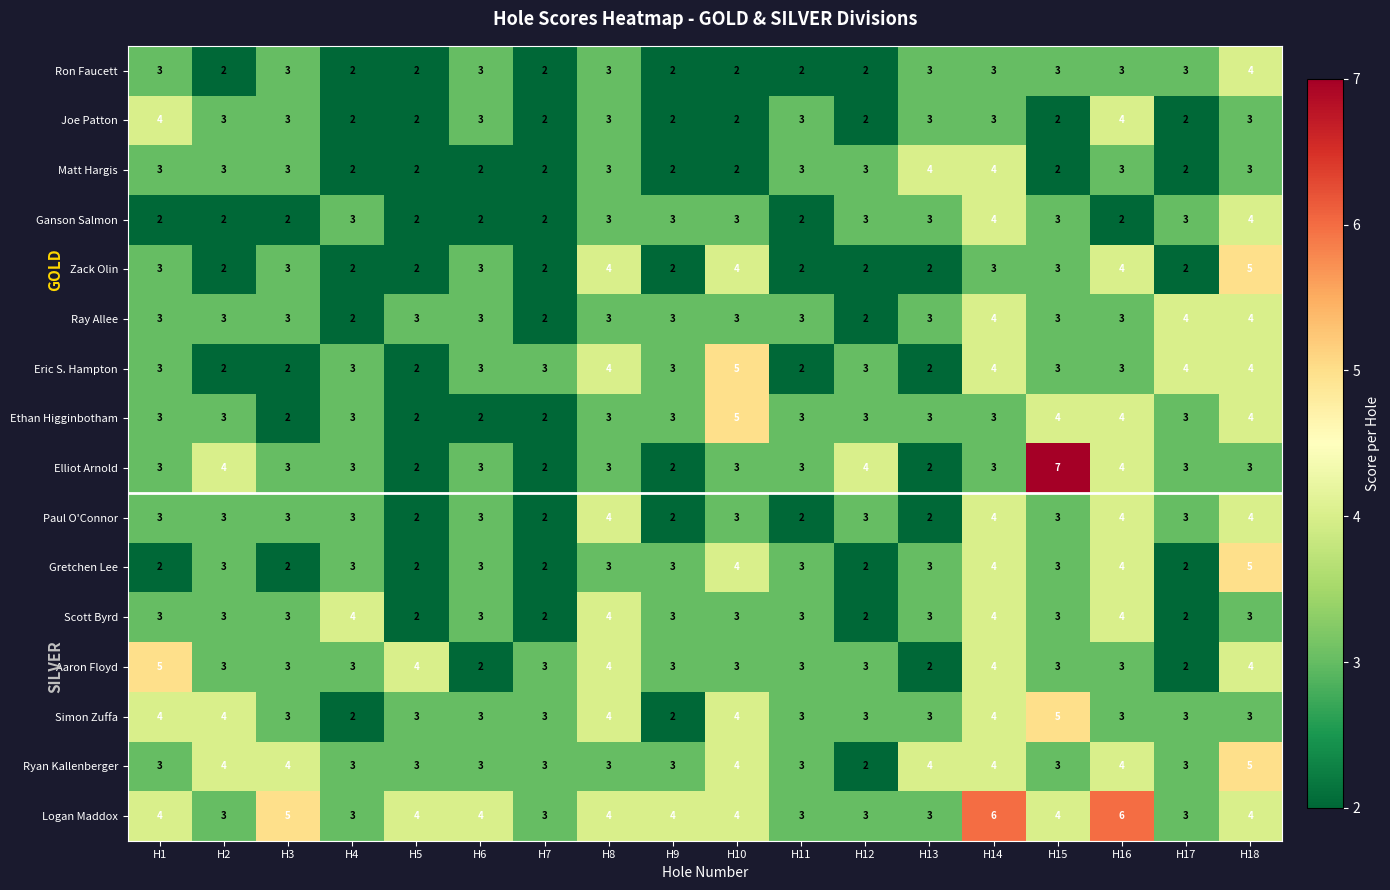

What is the maximum value for Gretchen Lee?

5